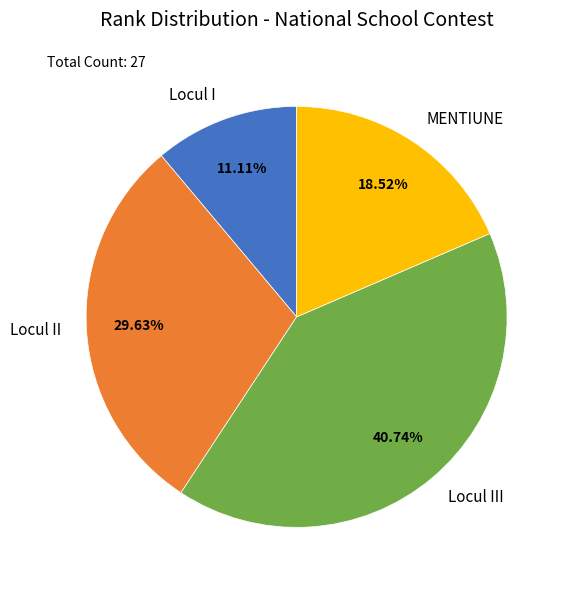

Which category has the smallest portion of the pie?

Locul I